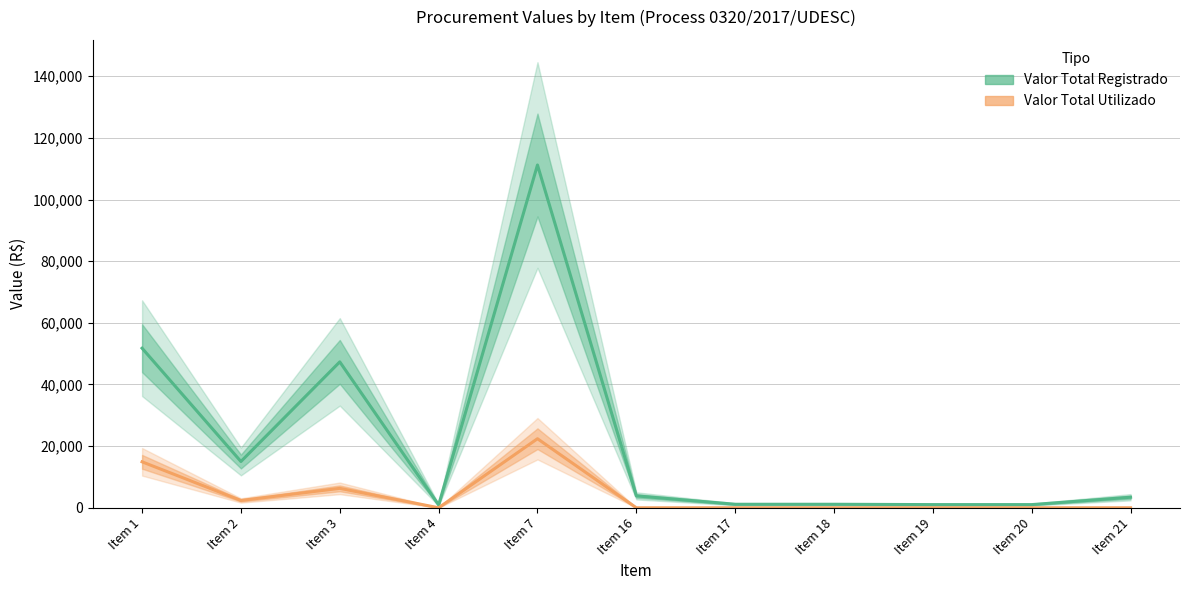

Which category has the highest value in the Valor Total Registrado series?

Item 7